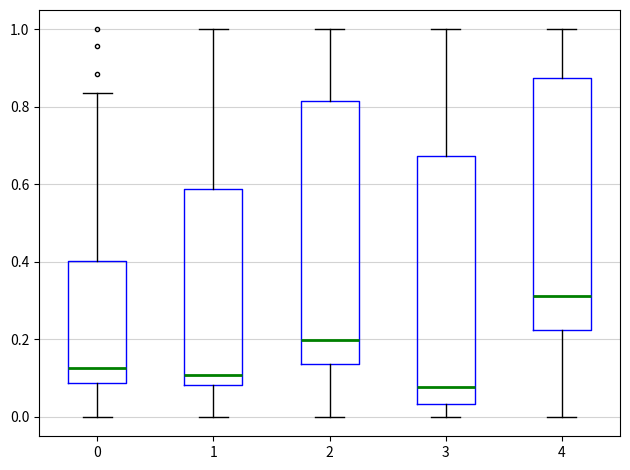

Which box has the highest median line?

4